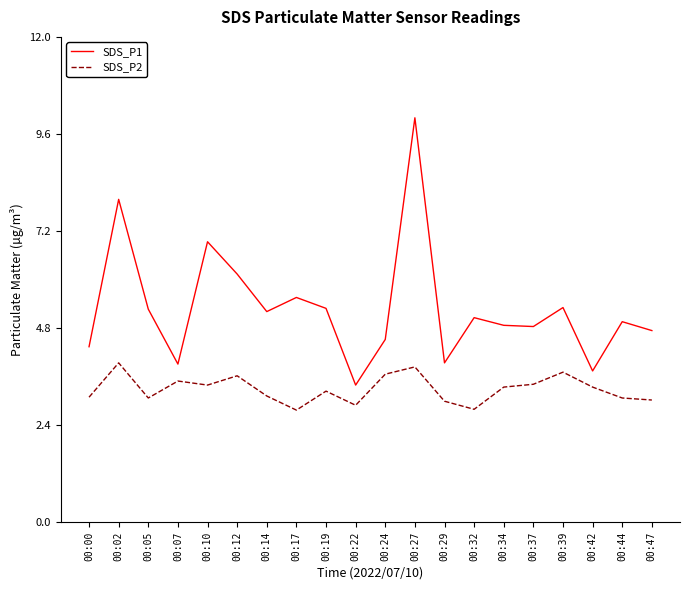

List the series in order of their peak value, highest first.

SDS_P1, SDS_P2